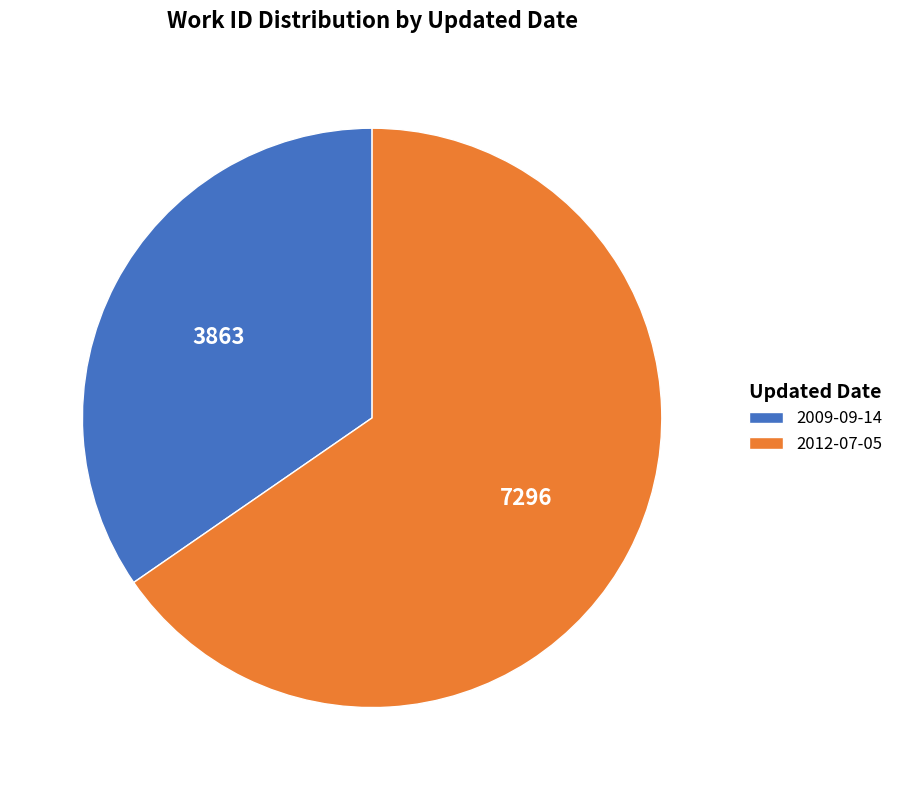

Rank the categories by value from lowest to highest.

2009-09-14, 2012-07-05